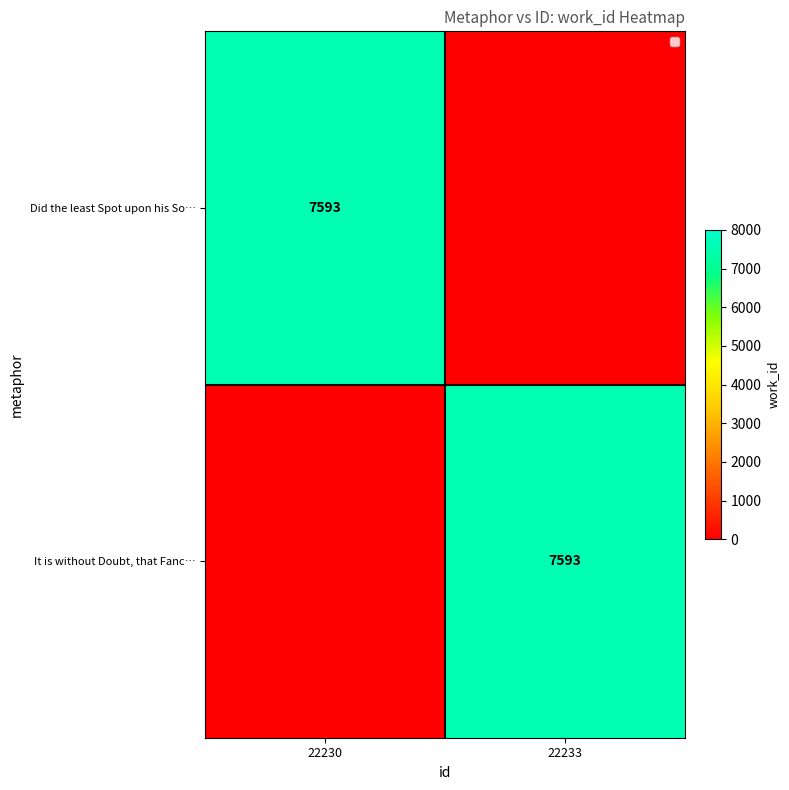

How many distinct data groups are displayed?

2